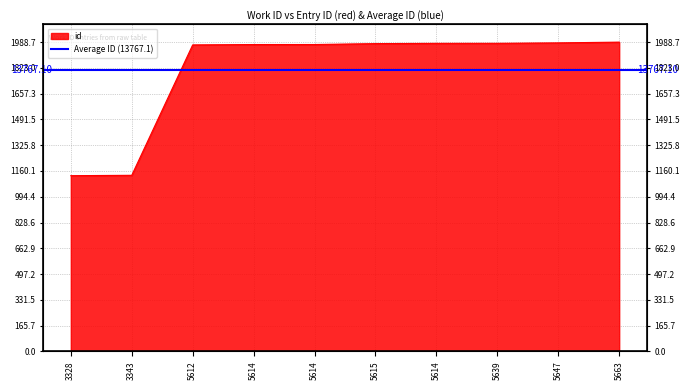

Reading right to left, transcribe all the data shown in this chart.

5663=15132	5647=15095	5639=15074	5614=15072	5615=15059	5614=15015	5614=15014	5612=14996	3343=8616	3328=8598